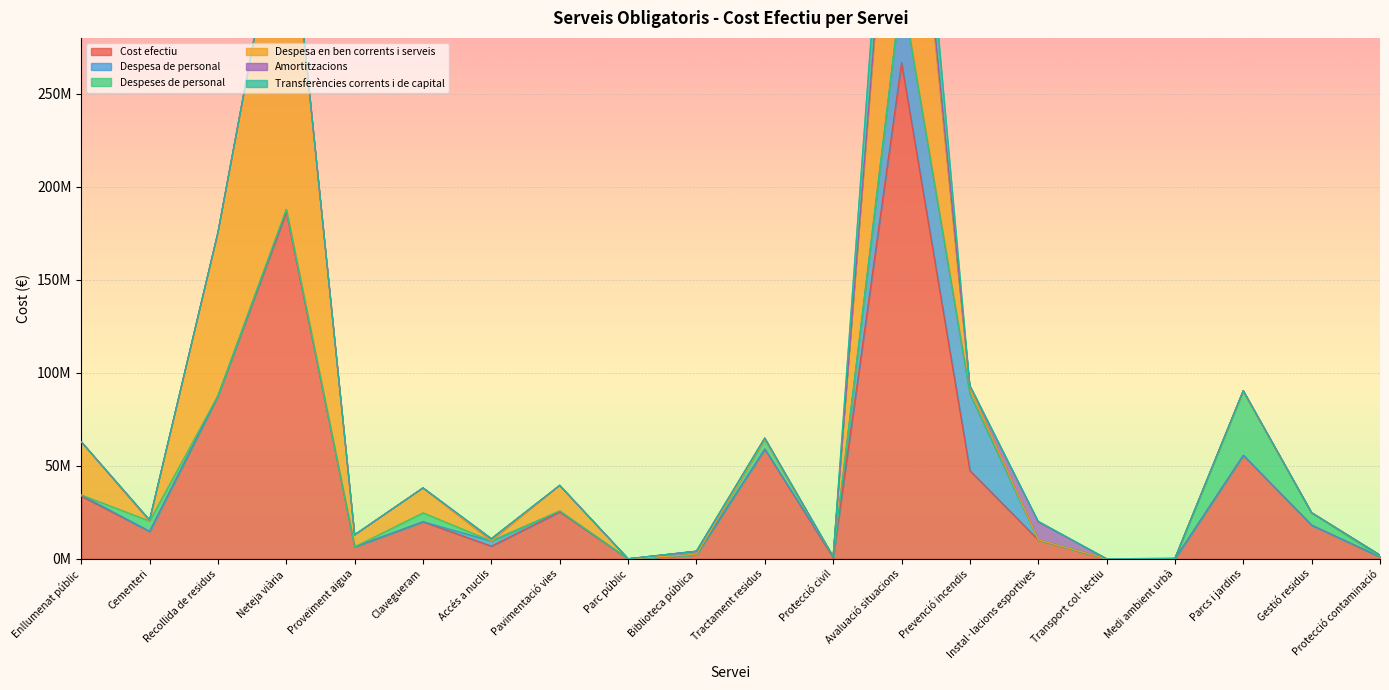

What is the difference between the maximum and second lowest values in the Despesa de personal series?

41384686.4